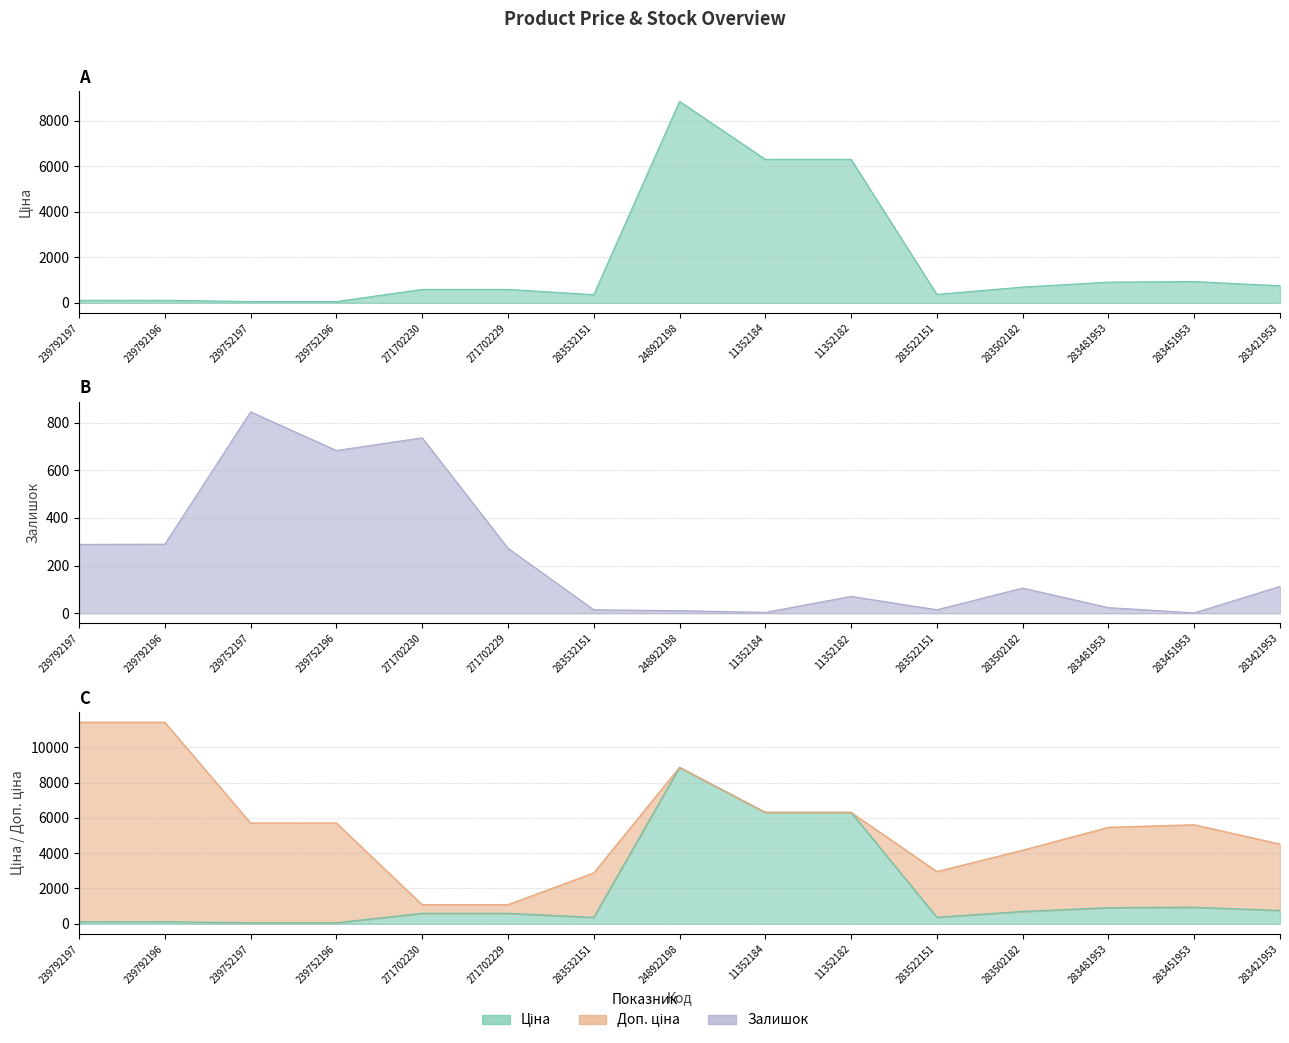

Reading right to left, transcribe all the data shown in this chart.

Ціна: 283421953=752.2	283451953=934.5	283481953=910.4	283502182=694.3	283522151=369.5	11352182=6308.8	11352184=6308.8	248922198=8856.7	283532151=359.9	271702229=589.9	271702230=589.9	239752196=57.0	239752197=57.0	239792196=114.1	239792197=114.1
Доп. ціна: 283421953=4513.3	283451953=5607.2	283481953=5462.3	283502182=4165.6	283522151=2955.8	11352182=6308.8	11352184=6308.8	248922198=8856.7	283532151=2878.8	271702229=1081.7	271702230=1081.7	239752196=5705.0	239752197=5705.0	239792196=11410.0	239792197=11410.0
Залишок: 283421953=113.0	283451953=2.0	283481953=24.0	283502182=106.0	283522151=15.0	11352182=71.0	11352184=4.0	248922198=11.0	283532151=15.0	271702229=273.0	271702230=736.0	239752196=683.0	239752197=845.0	239792196=290.0	239792197=289.0